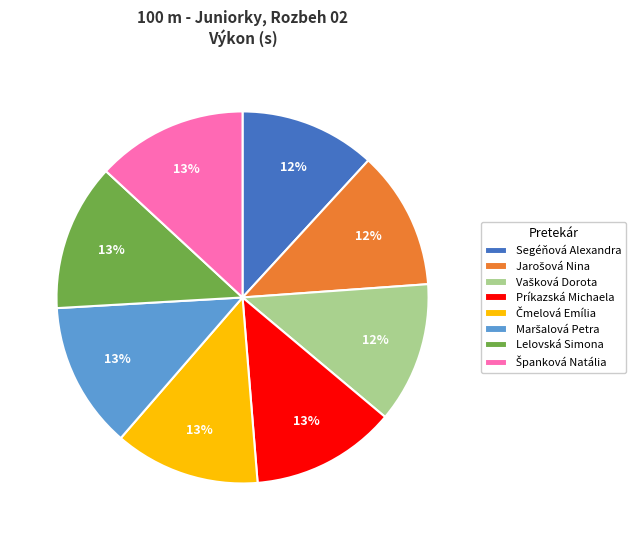

To the nearest percent, what is the difference between the largest and smallest slice percentages?

1%